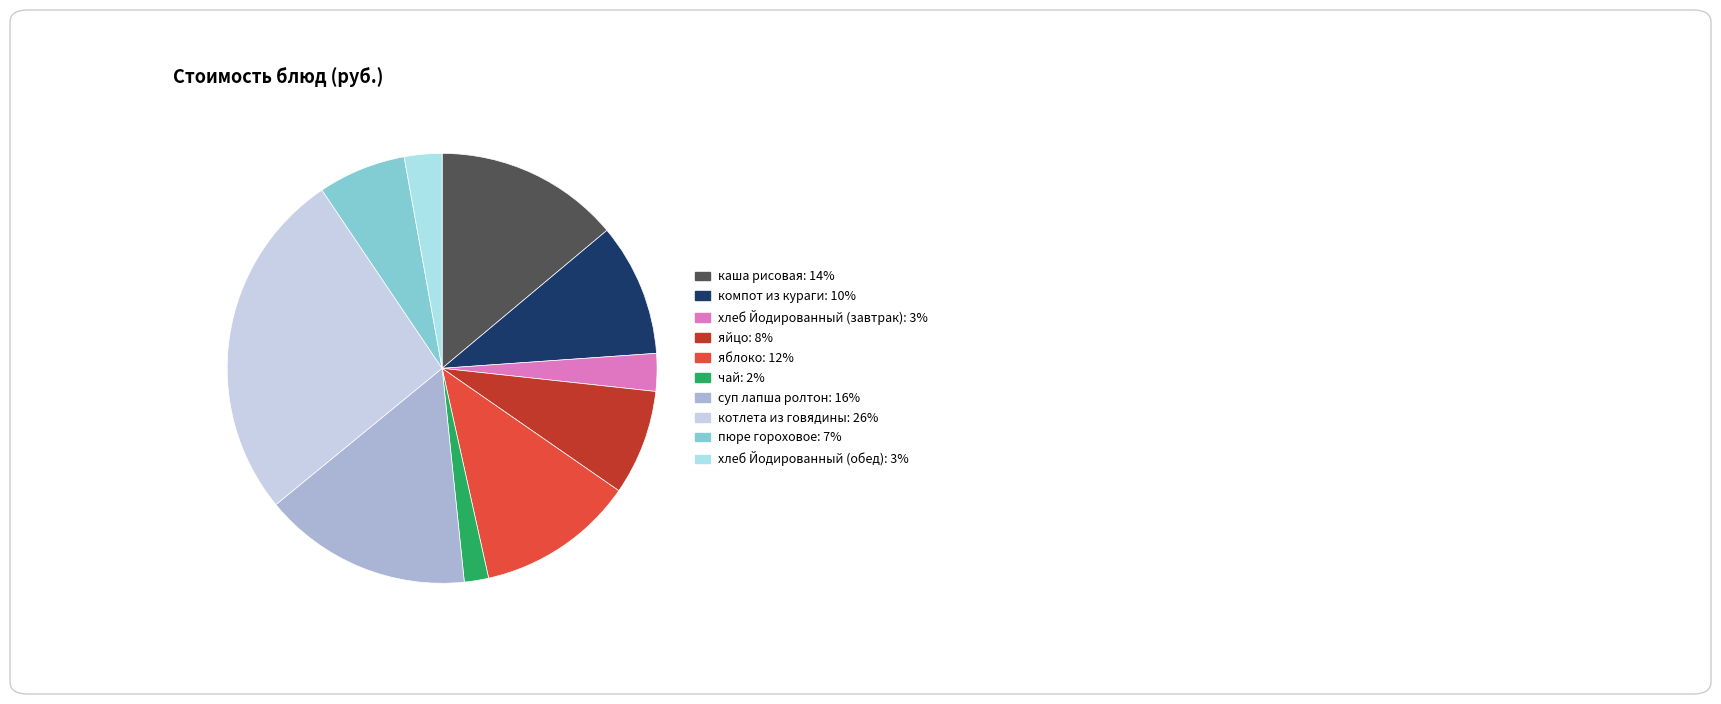

Count the number of slices in the pie.

10